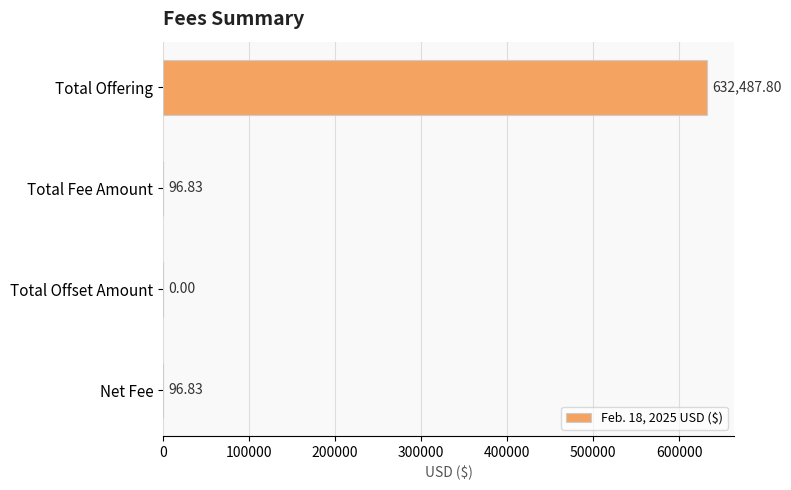

Which category has the highest value across all series?

Total Offering